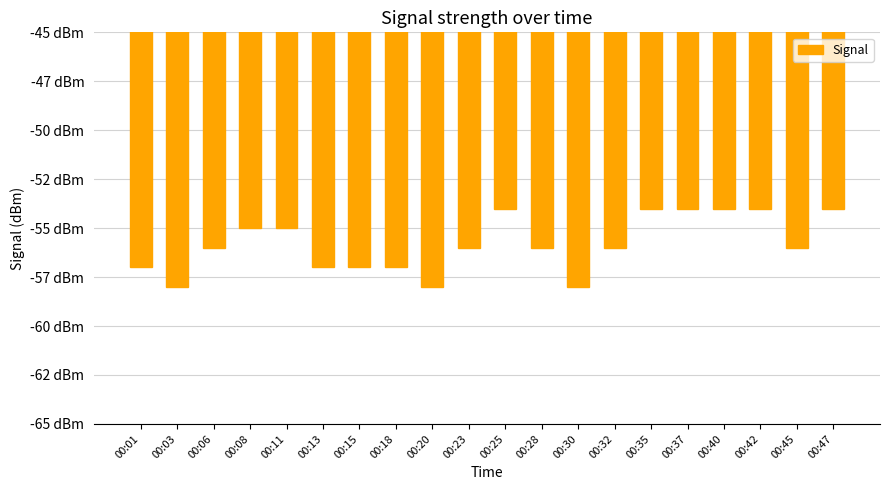

Does the chart contain any negative values?

Yes